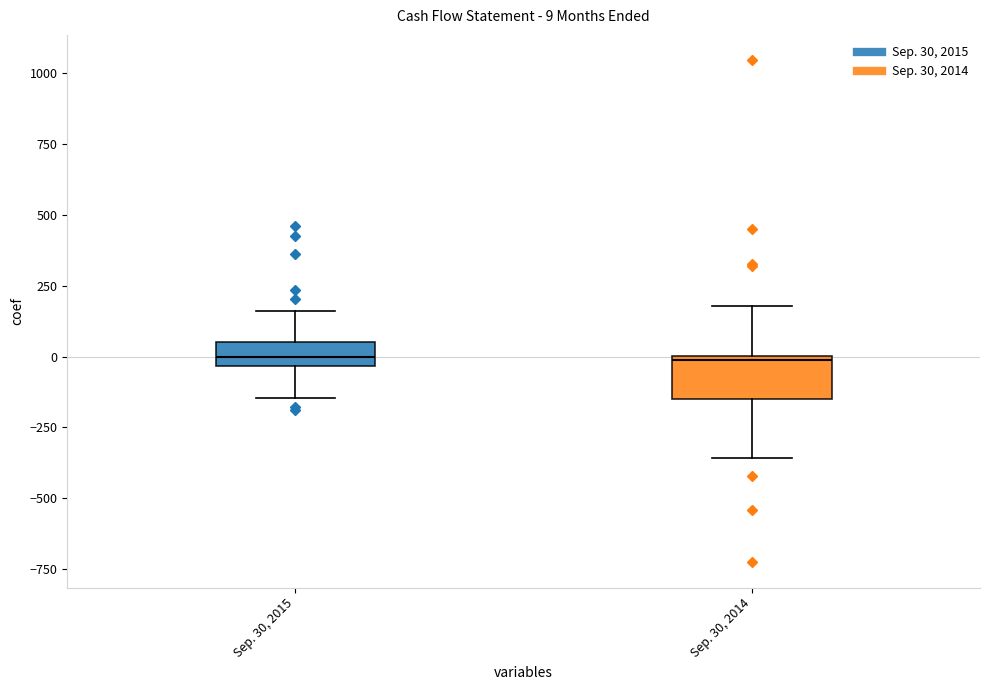

Which box is the tallest, from its lower edge to its upper edge?

Sep. 30, 2014